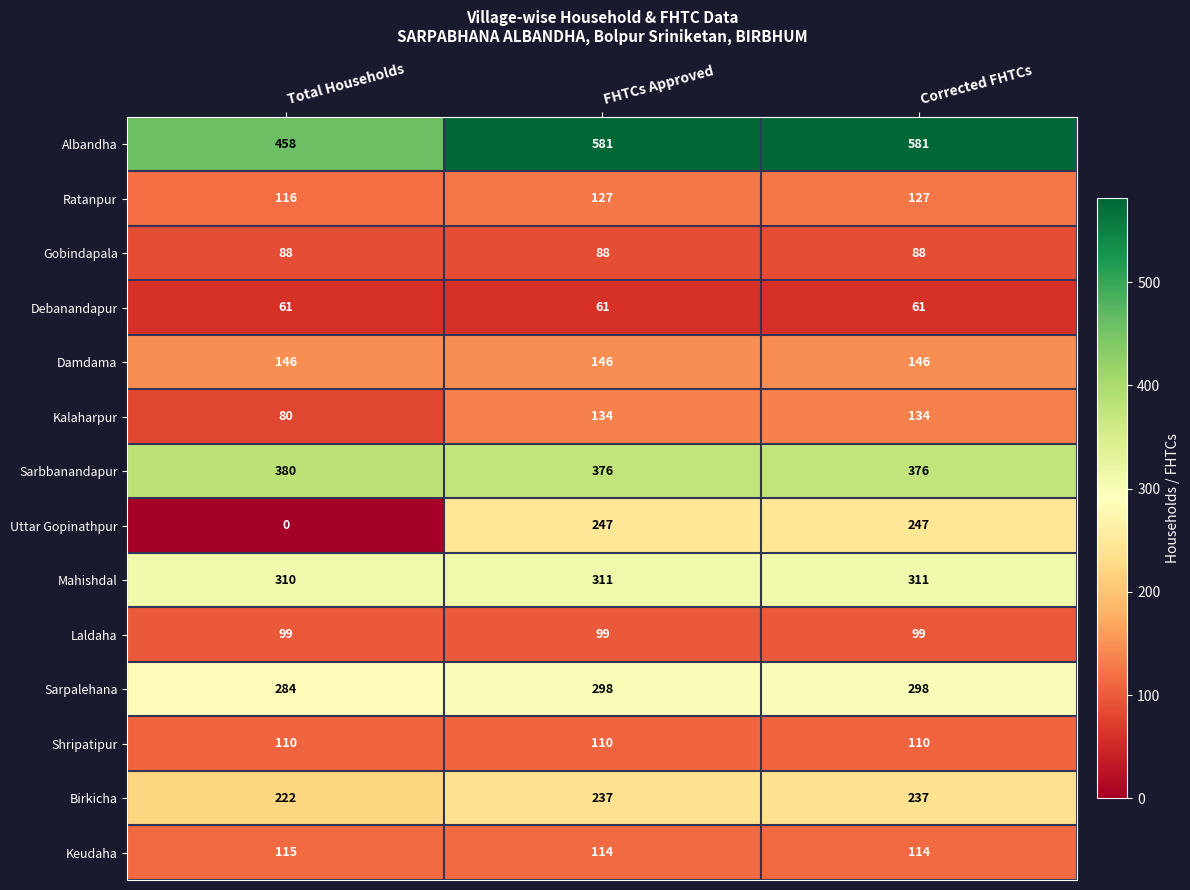

Count the number of data series in this chart.

14